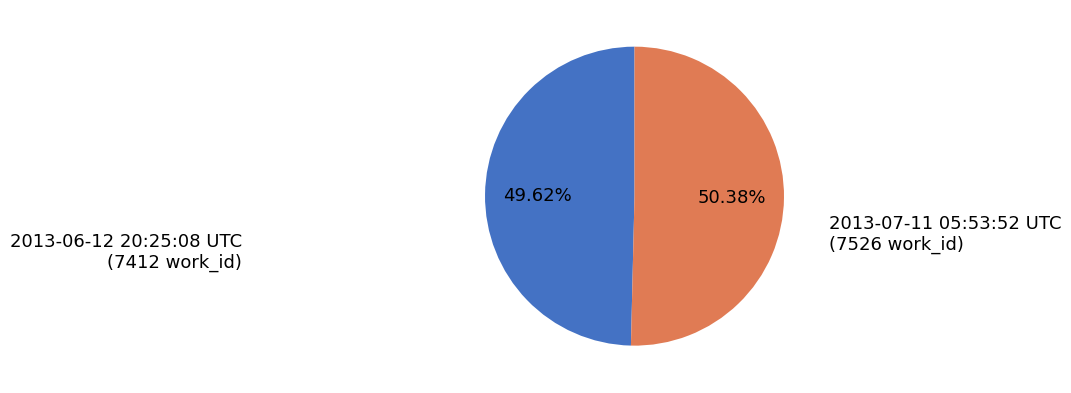

Rank the categories by value from highest to lowest.

2013-07-11 05:53:52 UTC, 2013-06-12 20:25:08 UTC